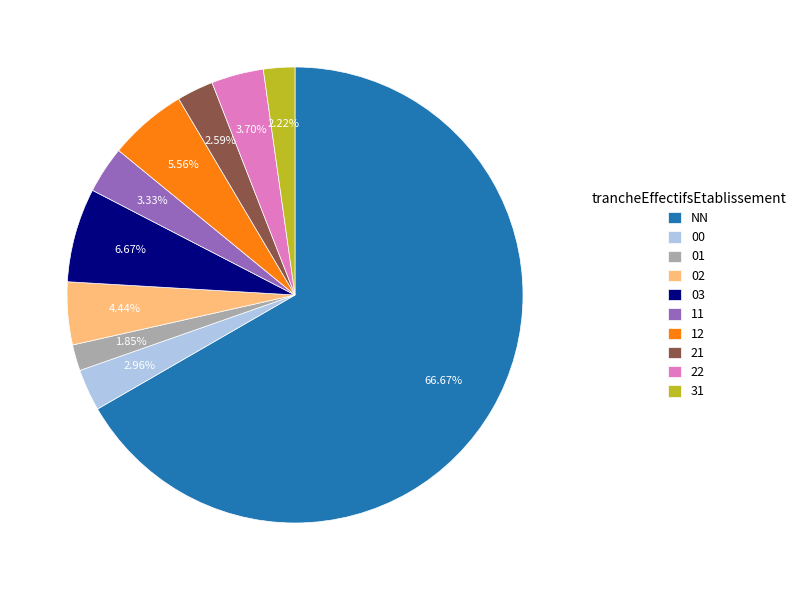

How many segments does this pie chart have?

10